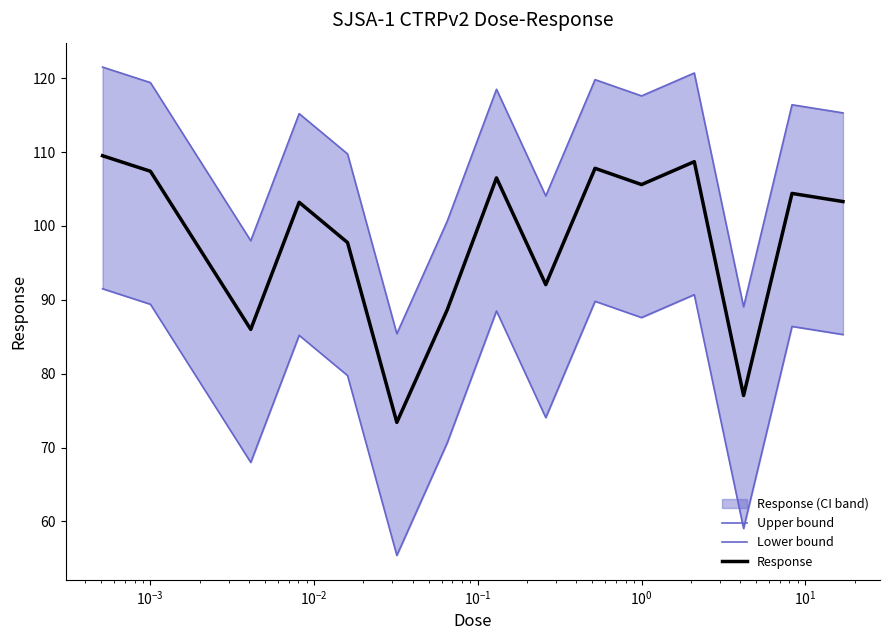

What is the lowest value of the Response series?

73.4